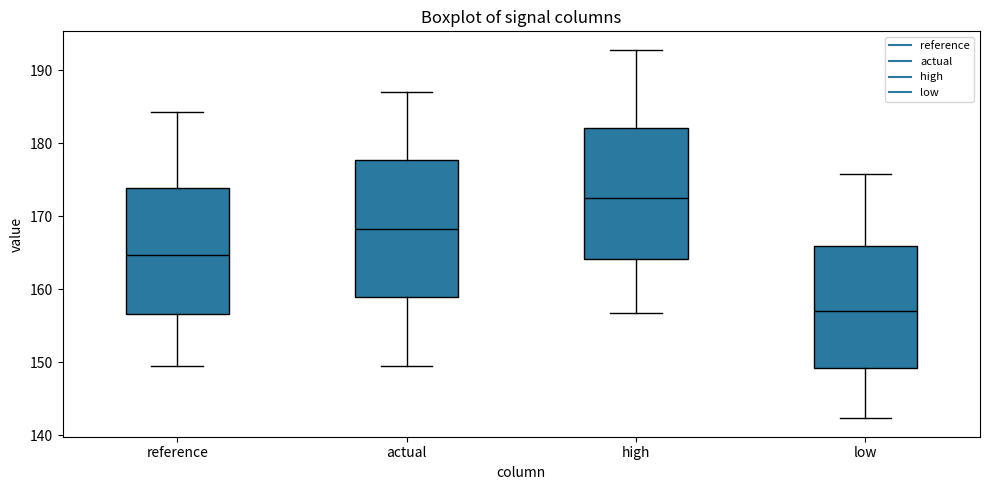

Reading left to right, transcribe this box plot: for each box, give where its median line is, the range the box spans, and where its two whiskers end, as read against the y-axis. The values are not printed on the chart, so give them approximately, as read against the axis.

reference: median 165, box 157 to 174, whiskers 150 to 184
actual: median 168, box 159 to 178, whiskers 150 to 187
high: median 172, box 164 to 182, whiskers 157 to 193
low: median 157, box 149 to 166, whiskers 142 to 176